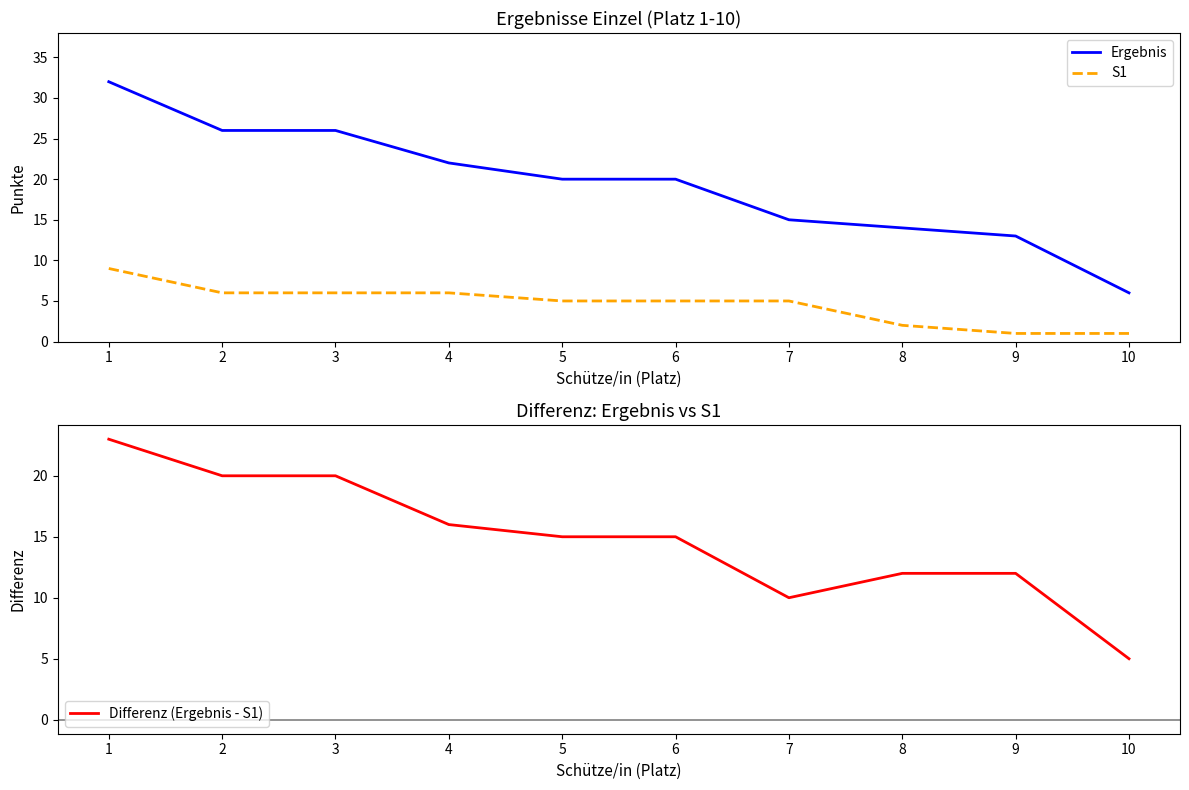

The value of Differenz (Ergebnis - S1) at 2 is 12. True or false?

False